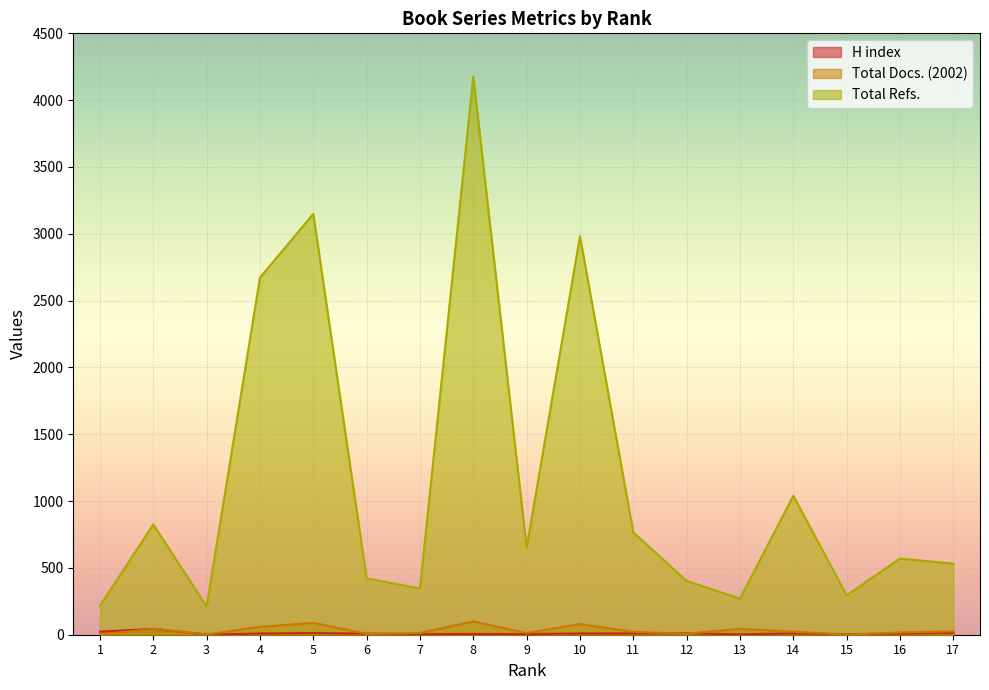

What is the value of the Total Docs. (2002) point at the 13th from the left?

44